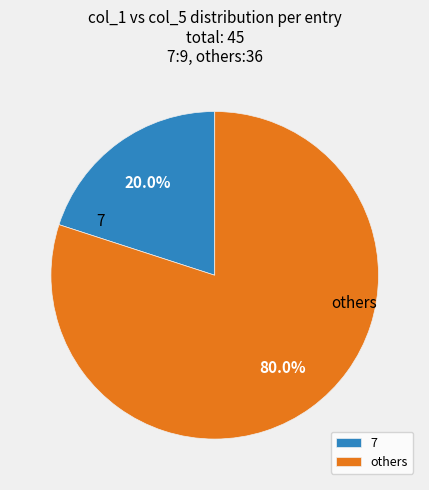

Between 7 and others, which is larger?

others